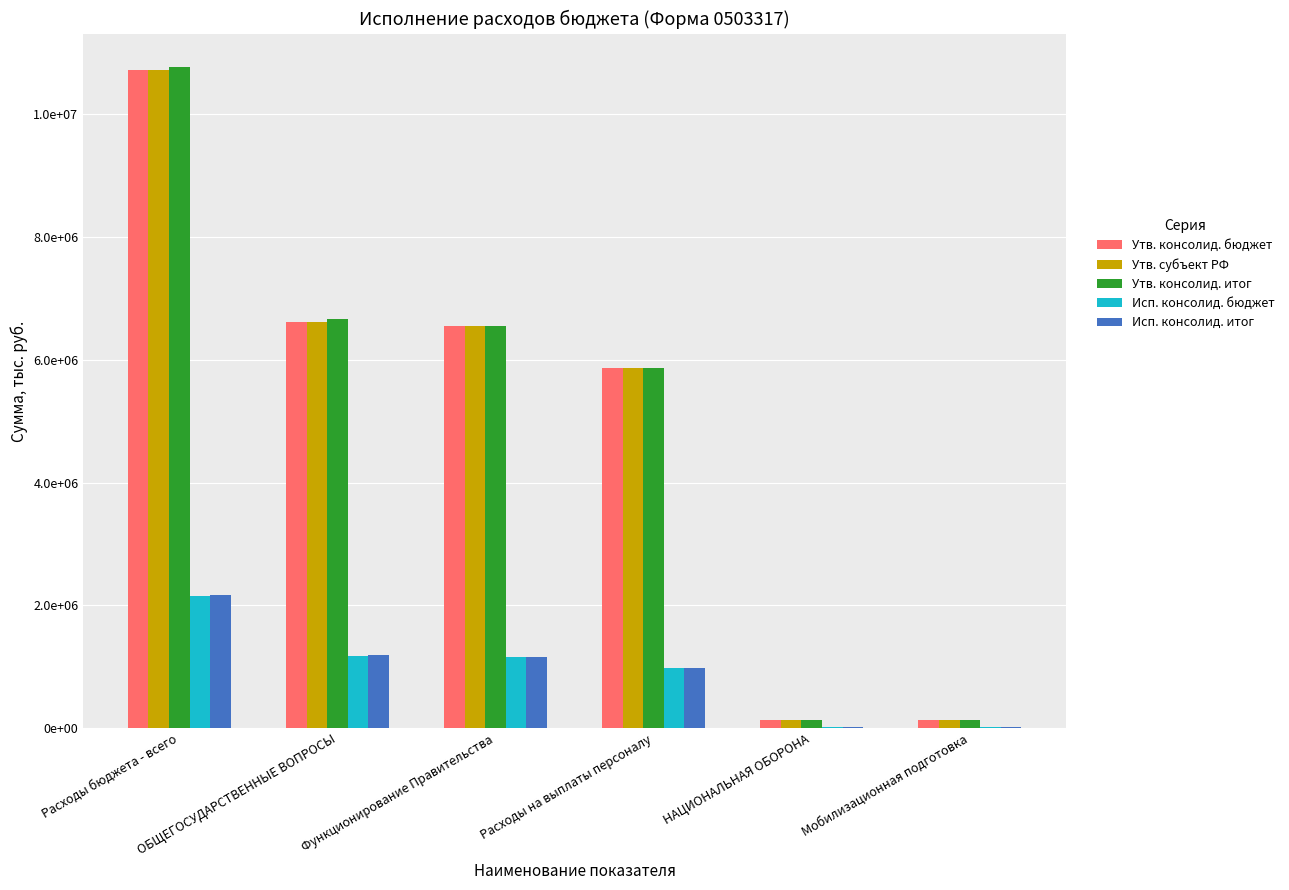

At how many categories does at least one series exceed 4705757?

4